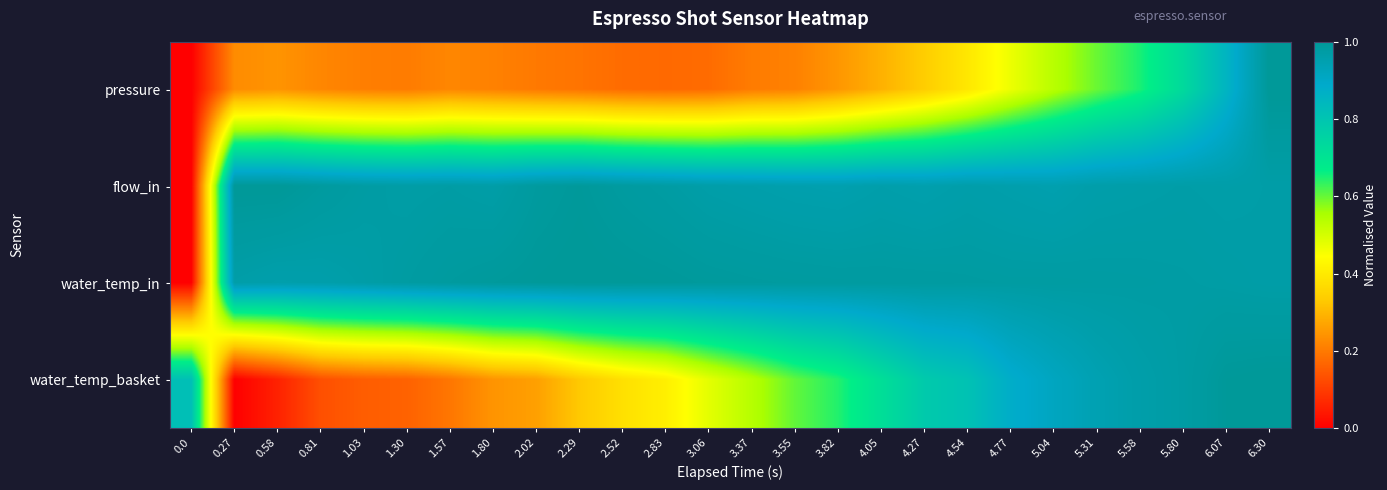

How many distinct data groups are displayed?

4